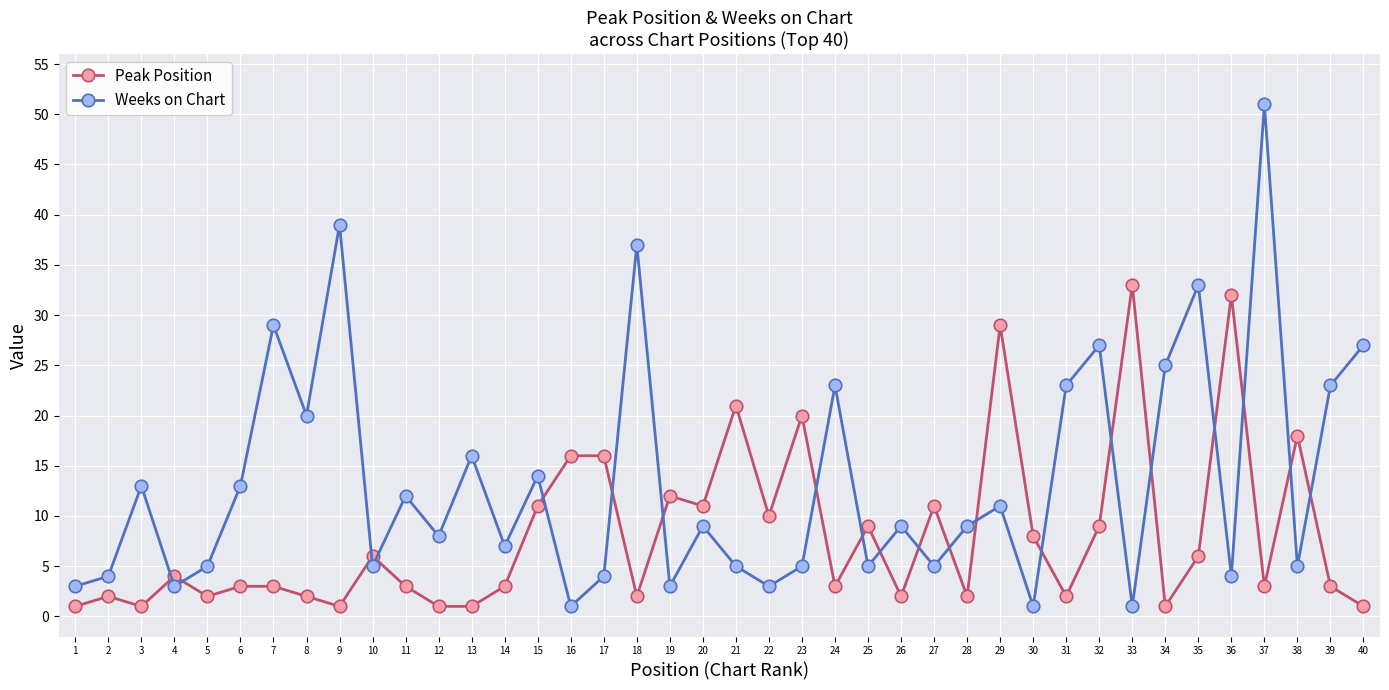

Reading left to right, list all the values displayed in this chart.

Peak Position: 1	2	1	4	2	3	3	2	1	6	3	1	1	3	11	16	16	2	12	11	21	10	20	3	9	2	11	2	29	8	2	9	33	1	6	32	3	18	3	1
Weeks on Chart: 3	4	13	3	5	13	29	20	39	5	12	8	16	7	14	1	4	37	3	9	5	3	5	23	5	9	5	9	11	1	23	27	1	25	33	4	51	5	23	27